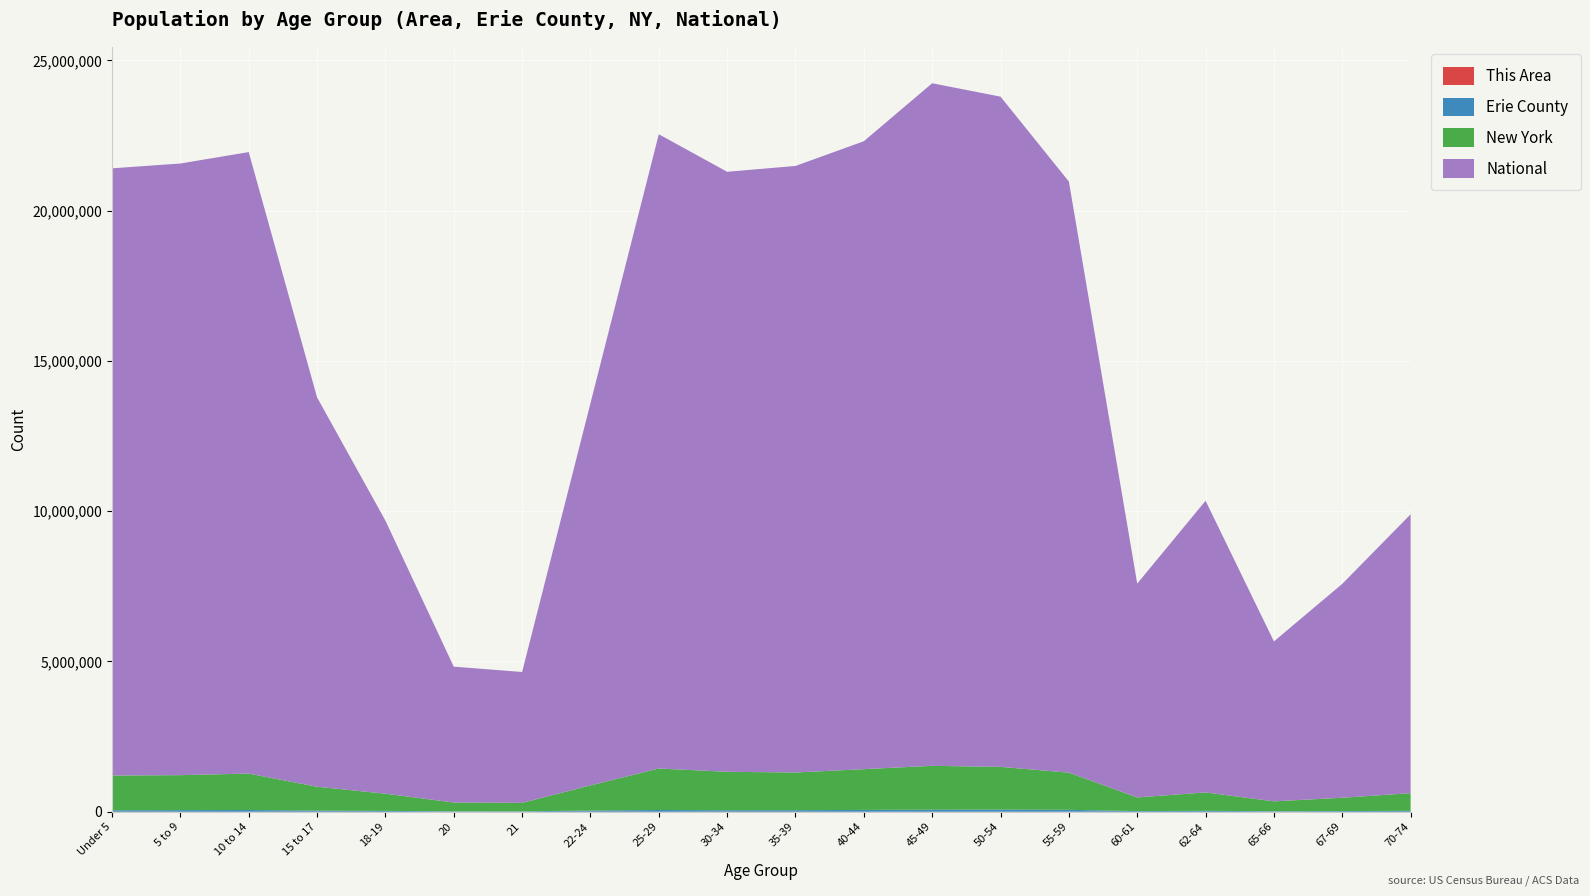

Reading right to left, extract all data points from this chart.

This Area: 70-74=166	67-69=104	65-66=64	62-64=124	60-61=72	55-59=288	50-54=319	45-49=332	40-44=272	35-39=244	30-34=229	25-29=269	22-24=125	21=39	20=40	18-19=106	15 to 17=166	10 to 14=243	5 to 9=231	Under 5=219
Erie County: 70-74=30418	67-69=23031	65-66=16480	62-64=30395	60-61=22606	55-59=63567	50-54=72917	45-49=68922	40-44=61056	35-39=51486	30-34=49799	25-29=58107	22-24=40127	21=14180	20=14459	18-19=28111	15 to 17=38202	10 to 14=58006	5 to 9=53698	Under 5=49038
New York: 70-74=587391	67-69=443051	65-66=330160	62-64=612267	60-61=453993	55-59=1237408	50-54=1419928	45-49=1458763	40-44=1355893	35-39=1254124	30-34=1279160	25-29=1380177	22-24=836256	21=281596	20=293083	18-19=572582	15 to 17=793696	10 to 14=1211456	5 to 9=1163955	Under 5=1155822
National: 70-74=9278166	67-69=7115361	65-66=5319902	62-64=9704197	60-61=7113727	55-59=19664805	50-54=22298125	45-49=22708591	40-44=20890964	35-39=20179642	30-34=19962099	25-29=21101849	22-24=12712576	21=4354294	20=4519129	18-19=9086089	15 to 17=12954254	10 to 14=20677194	5 to 9=20348657	Under 5=20201362